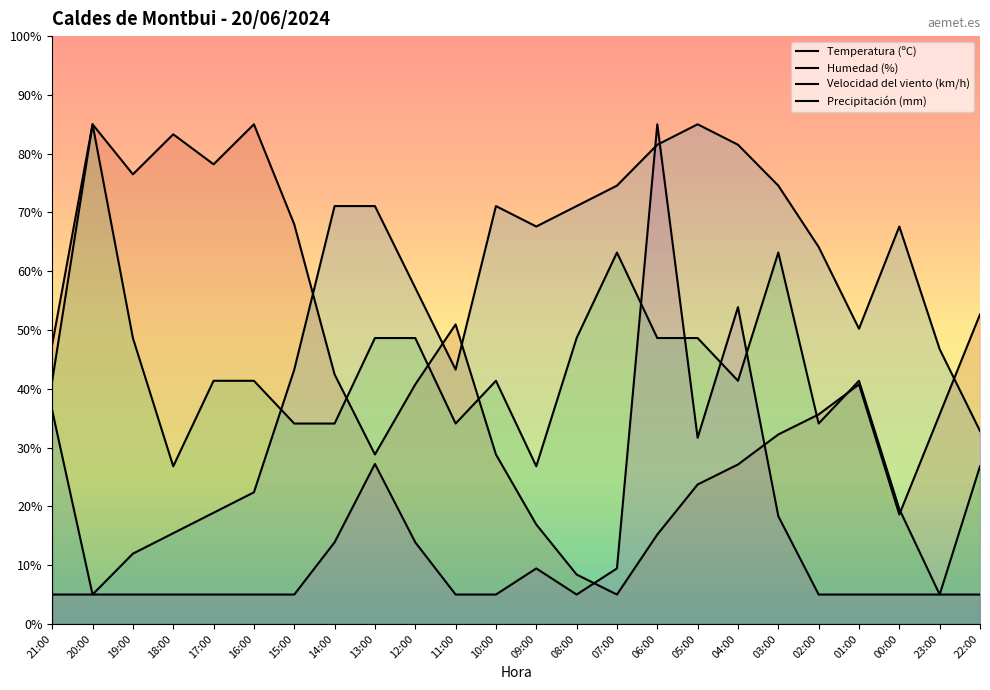

True or false: Velocidad del viento (km/h) has a value of 41.4 at 01:00.

True